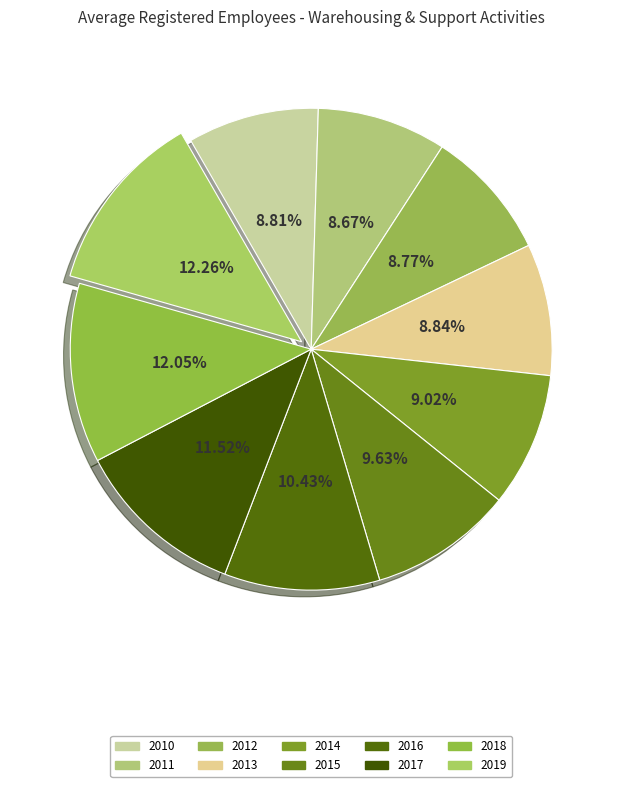

Which slice is the smallest?

2011